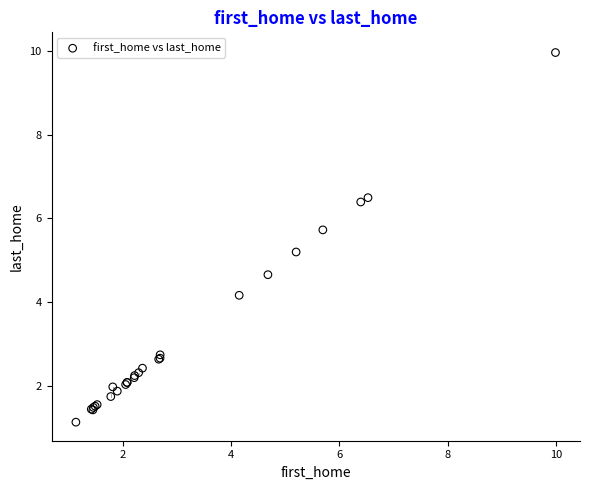

What Y value in the scatter plot is closest to 5?

5.2